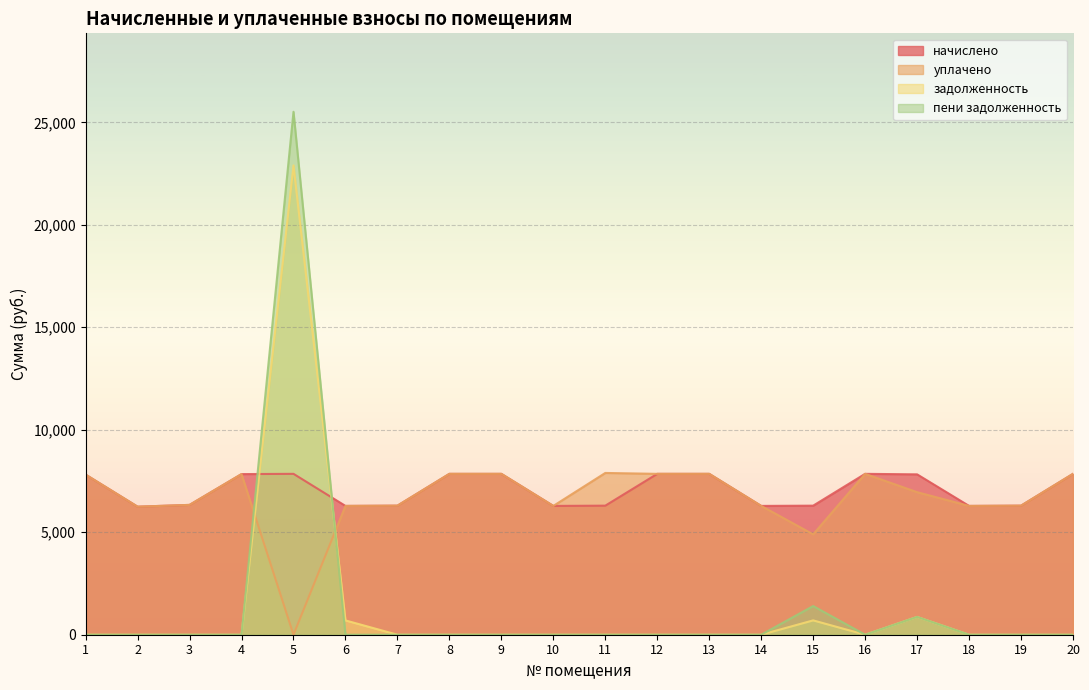

Where is начислено nearest to the value 7048?

3